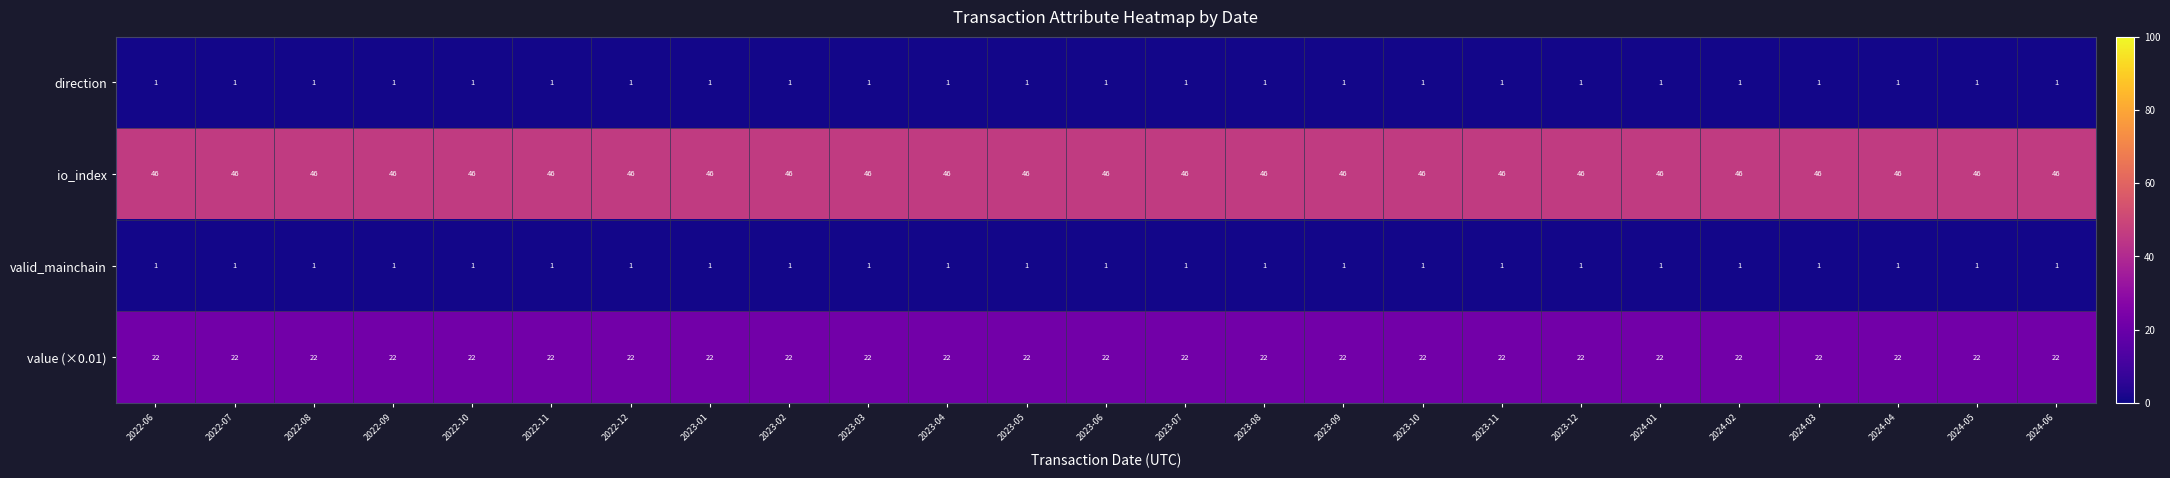

Is it true that direction equals 1 at 2023-09?

True